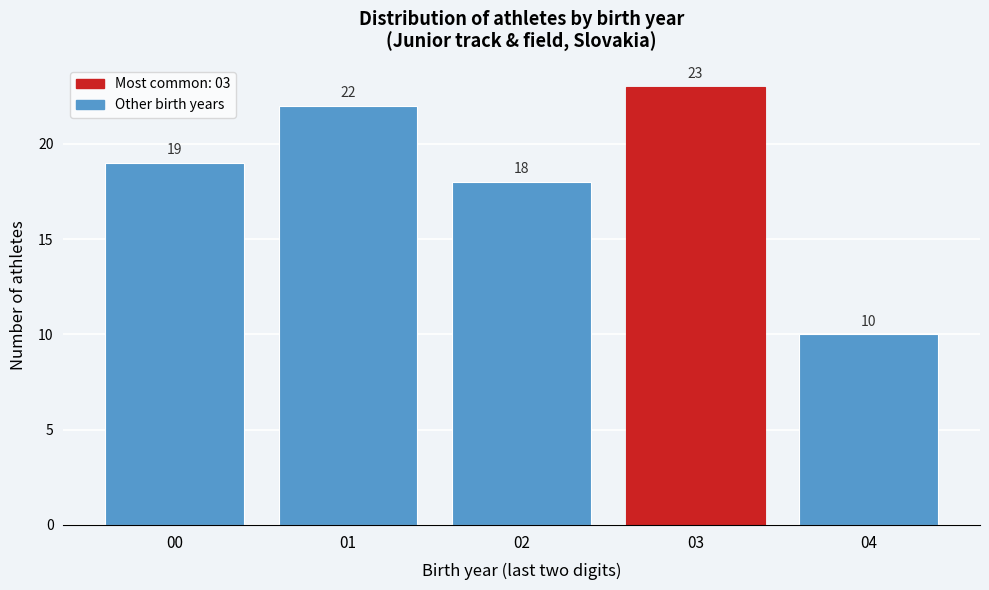

Reading left to right, what are all the values shown in this chart?

19	22	18	23	10